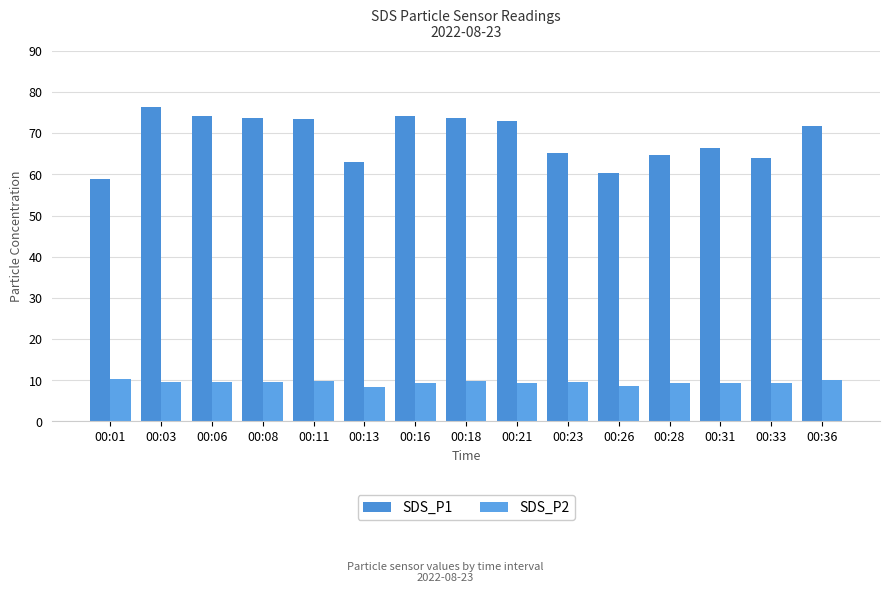

At which category does the chart reach its minimum across all series?

00:13